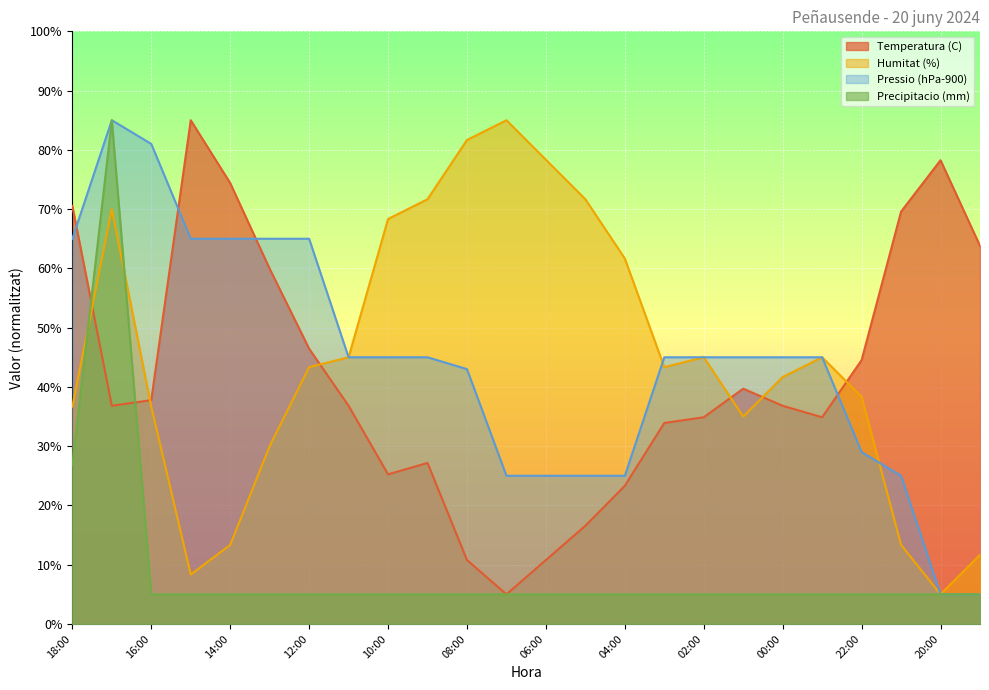

Rank the series at 07:00 from highest to lowest value.

Humitat (%), Pressio (hPa-900), Temperatura (C), Precipitacio (mm)